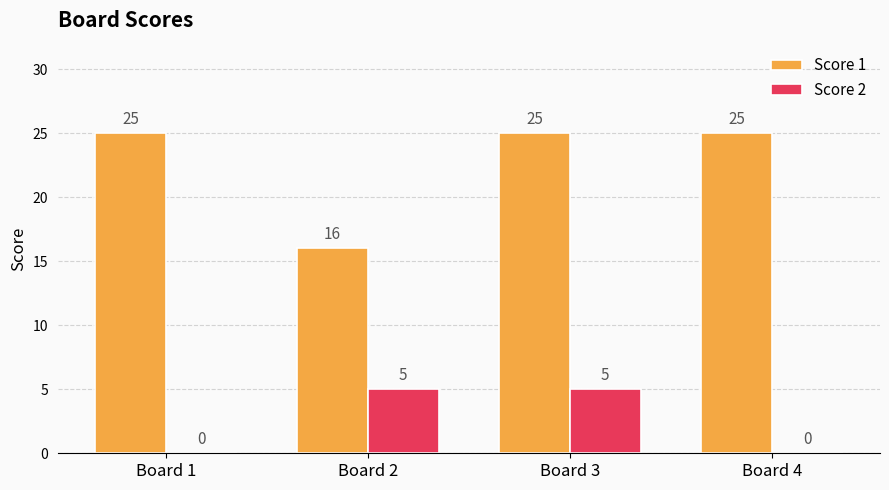

Which series changed the most between Board 2 and Board 4?

Score 1